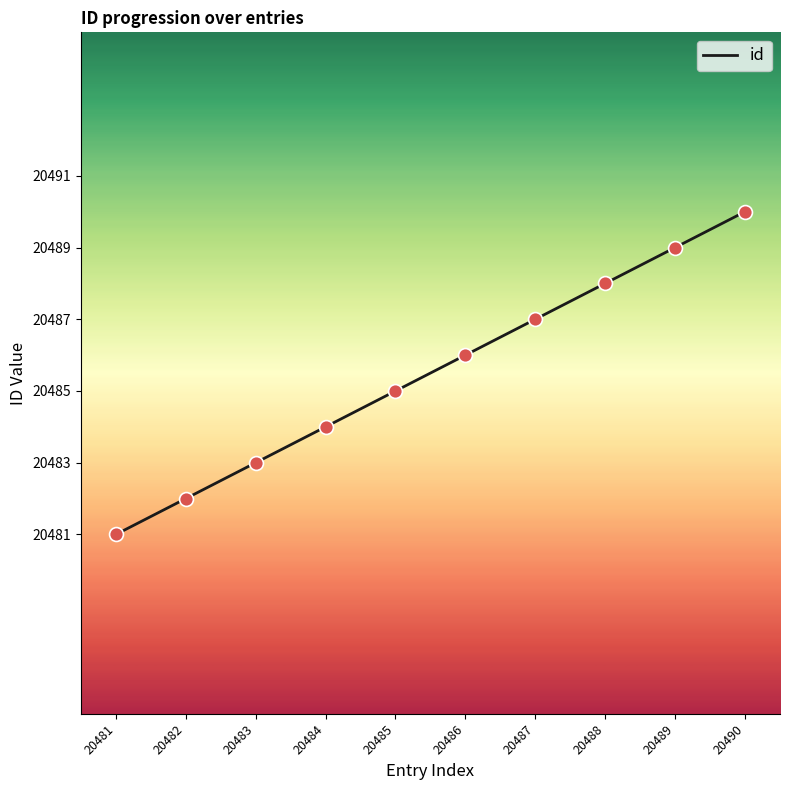

What is the change in value from 20484 to 20490?

+6